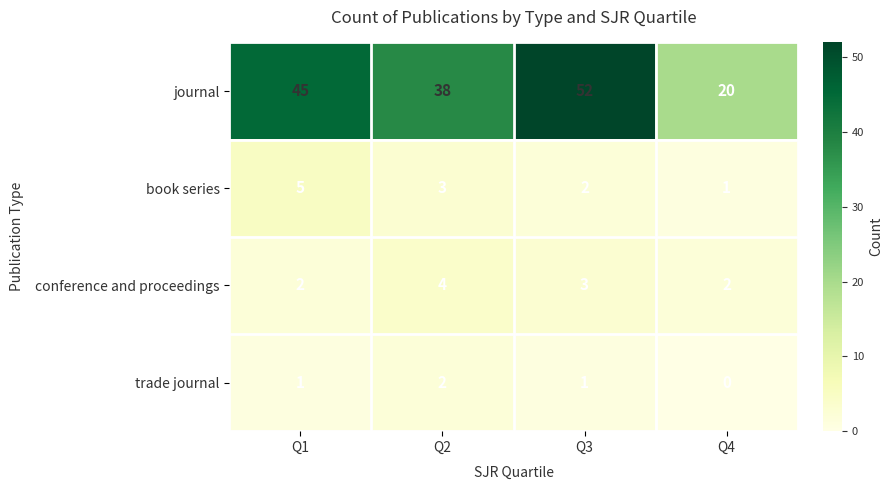

Rank the series at Q3 from highest to lowest value.

journal, conference and proceedings, book series, trade journal